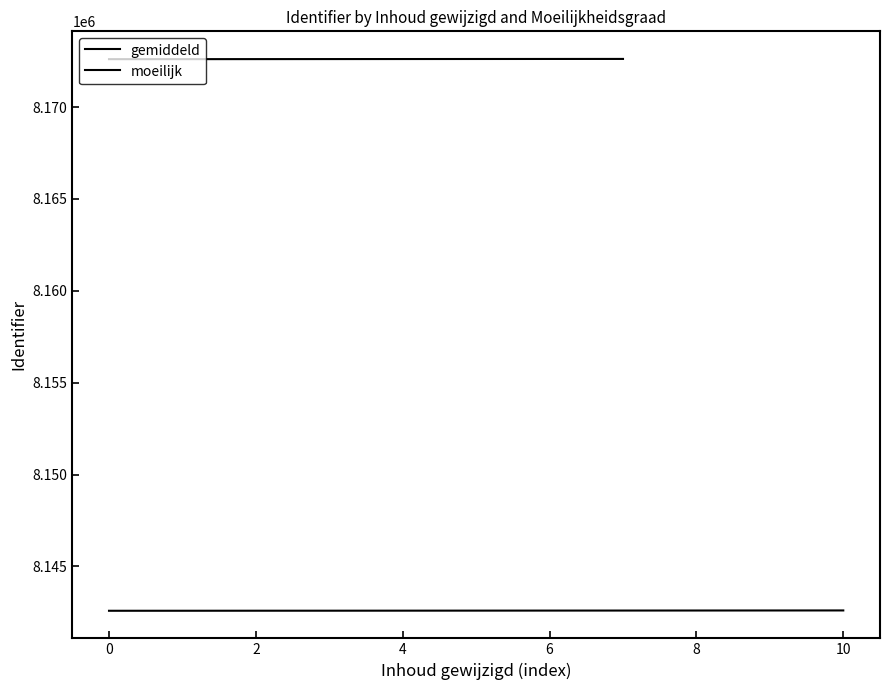

Is it true that the value at 4 is 14598021?

False